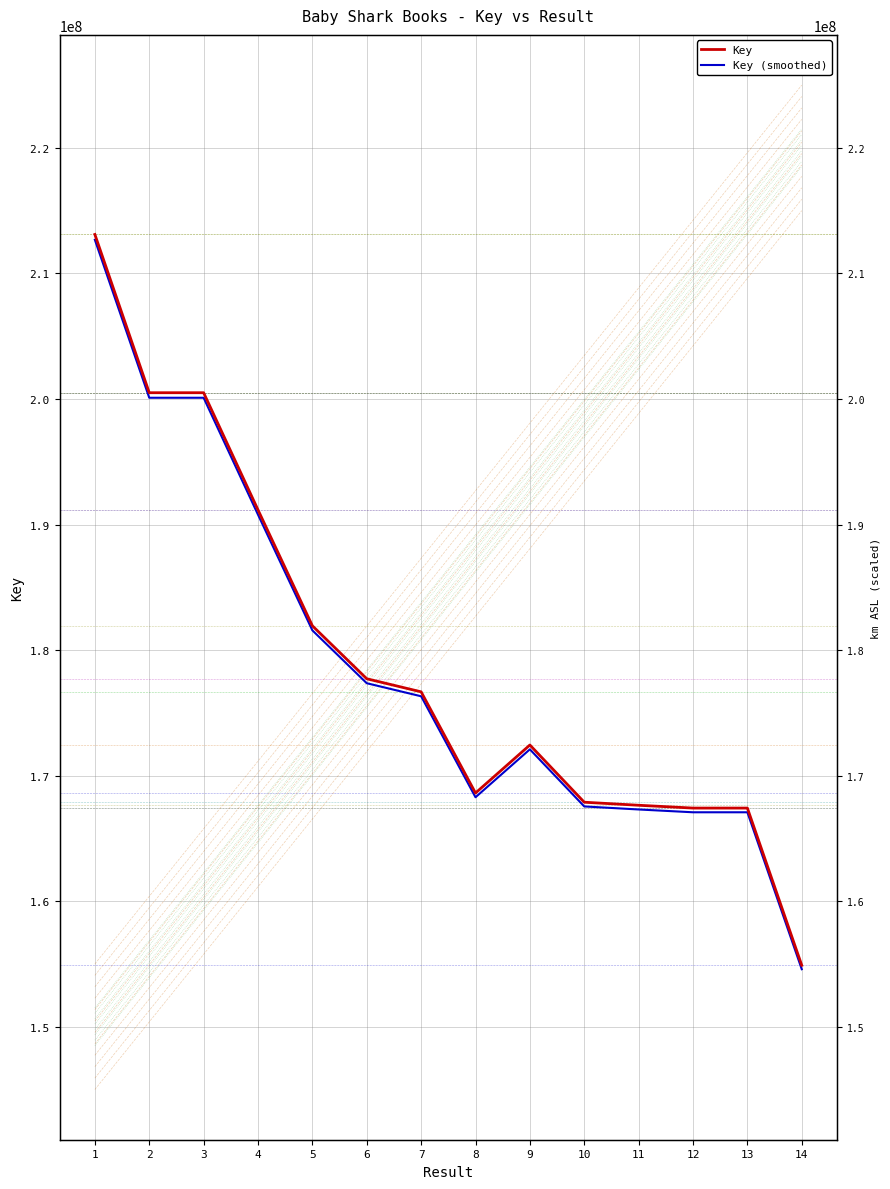

At how many categories does at least one series exceed 160247962?

13